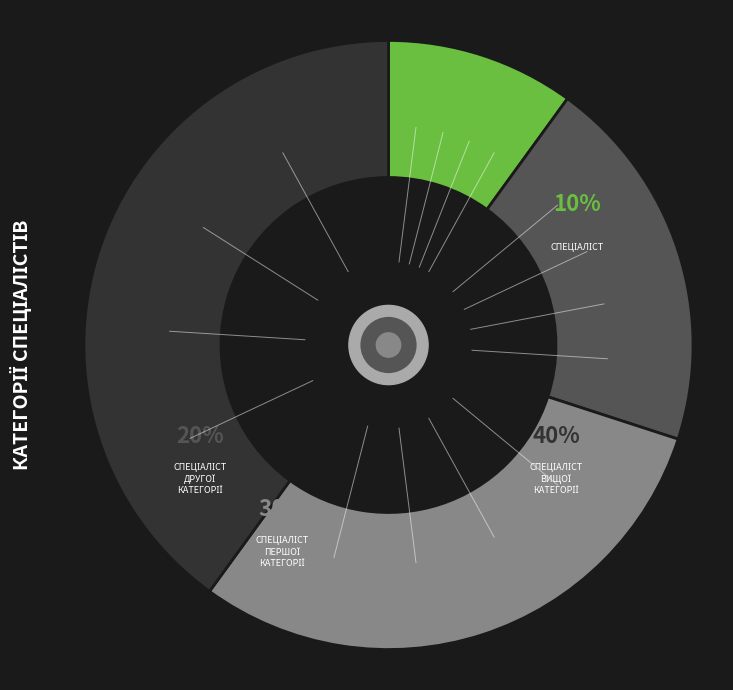

To the nearest percent, what is the average slice percentage?

25%